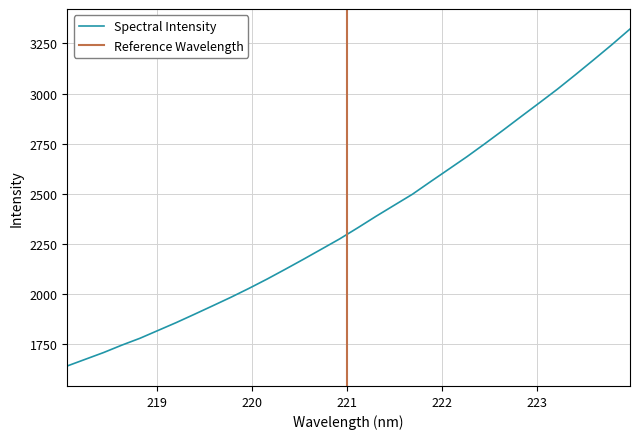

True or false: the data has more than 0 interior local peaks.

False